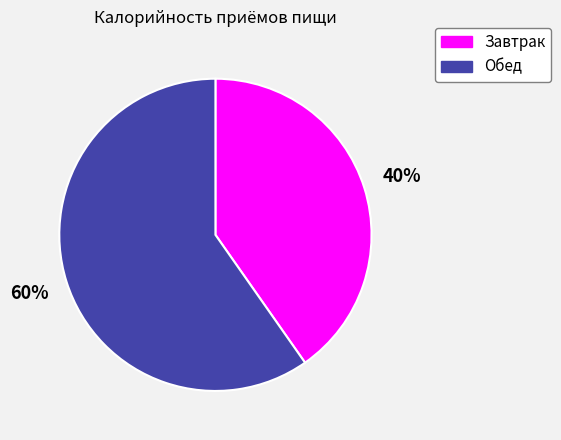

Rank the categories by value from lowest to highest.

Завтрак, Обед